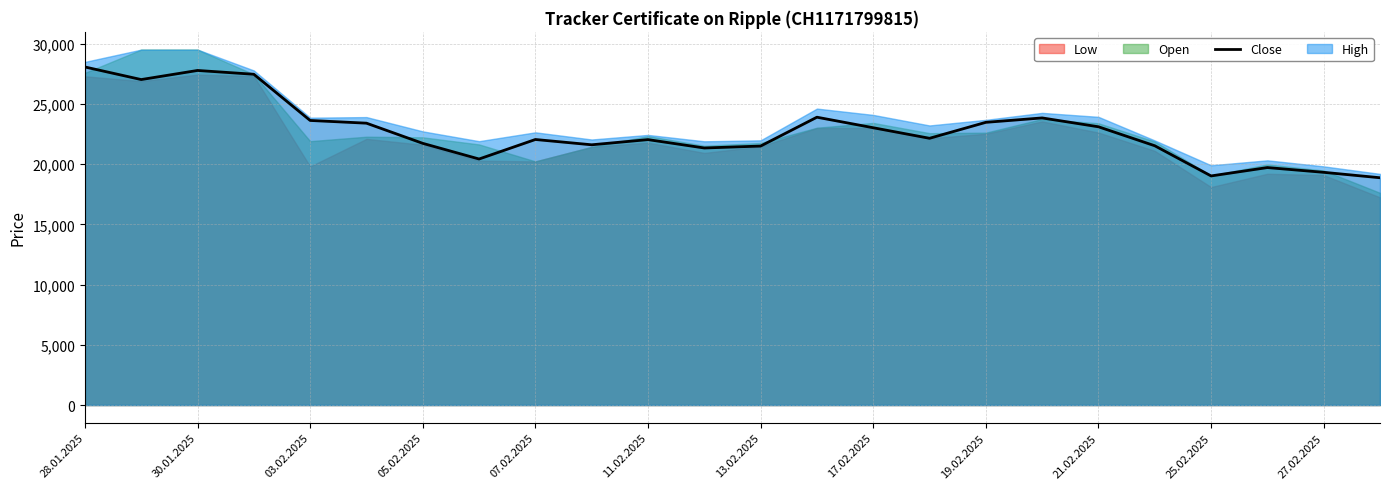

Reading right to left, extract all data points from this chart.

18865	19315	19710	19015	21520	23095	23830	23465	22140	23015	23890	21495	21335	22030	21600	22040	20420	21720	23395	23620	27455	27770	27015	28060